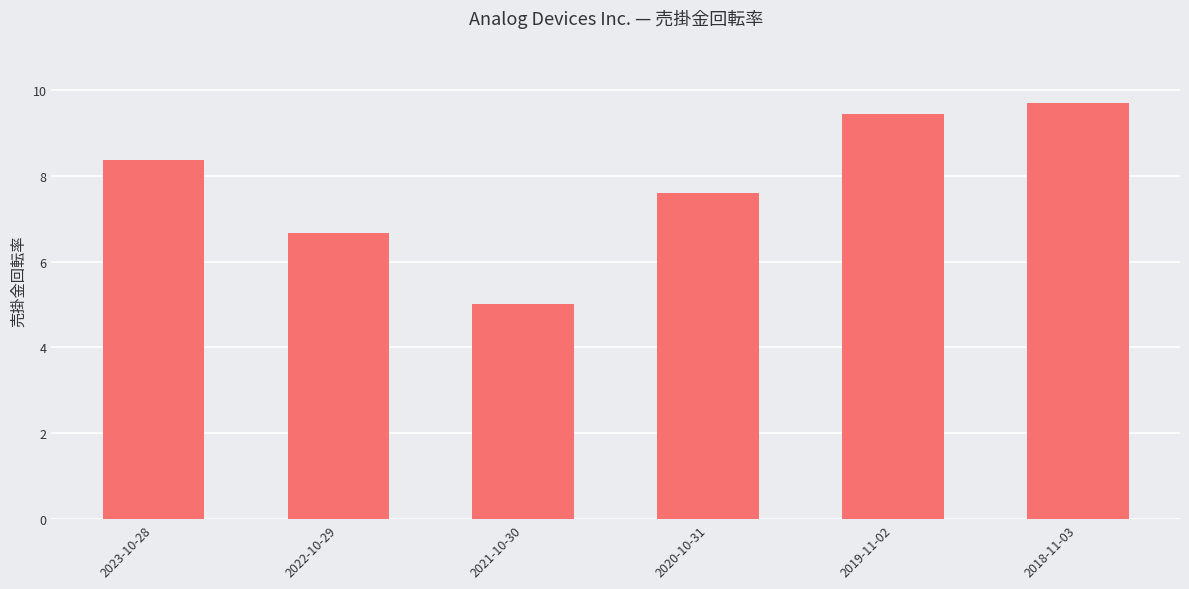

What is the sum of all values?

46.8